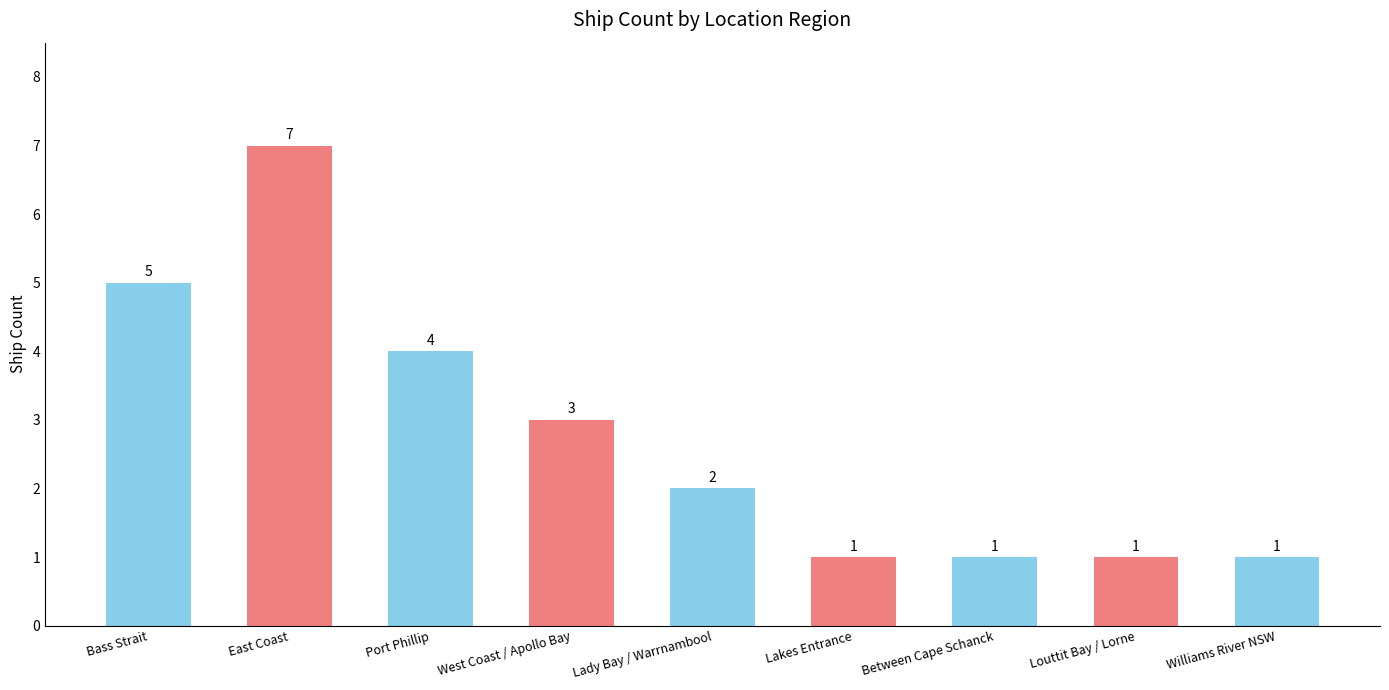

Reading left to right, extract all data points from this chart.

Bass Strait=5	East Coast=7	Port Phillip=4	West Coast / Apollo Bay=3	Lady Bay / Warrnambool=2	Lakes Entrance=1	Between Cape Schanck=1	Louttit Bay / Lorne=1	Williams River NSW=1